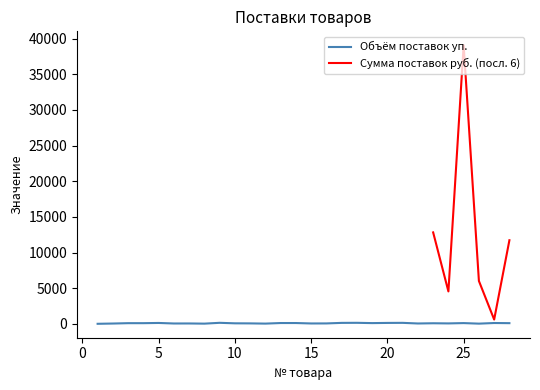

Count the number of categories in the chart.

28